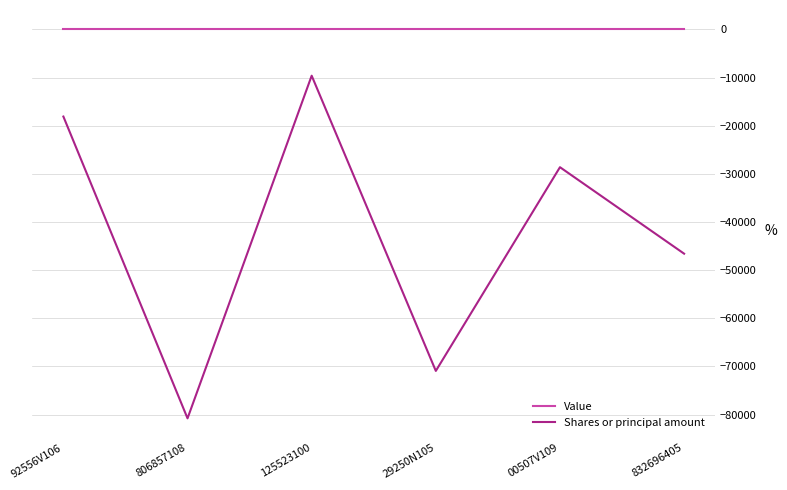

At which category is the sum across all series the highest?

125523100